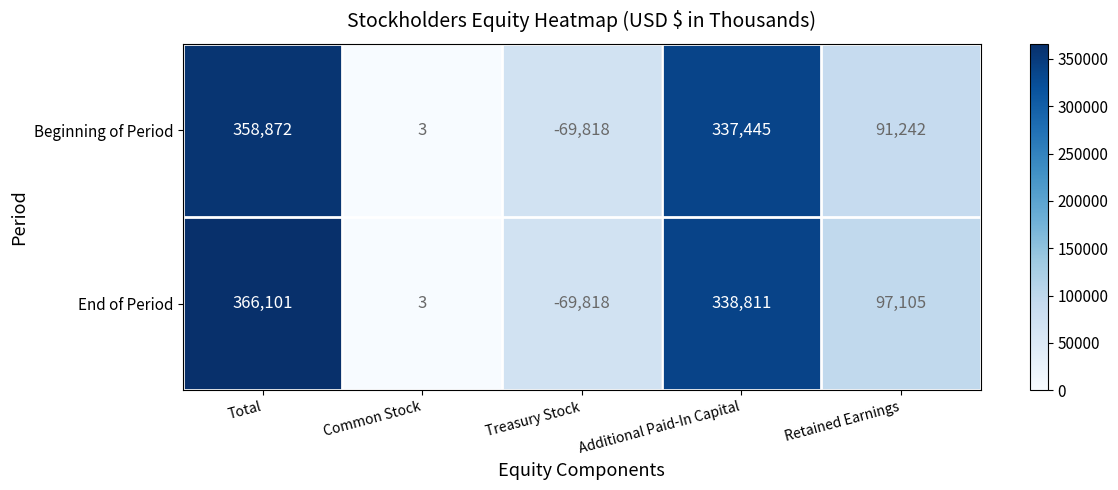

Between Total and Additional Paid-In Capital, which series saw the biggest shift?

End of Period